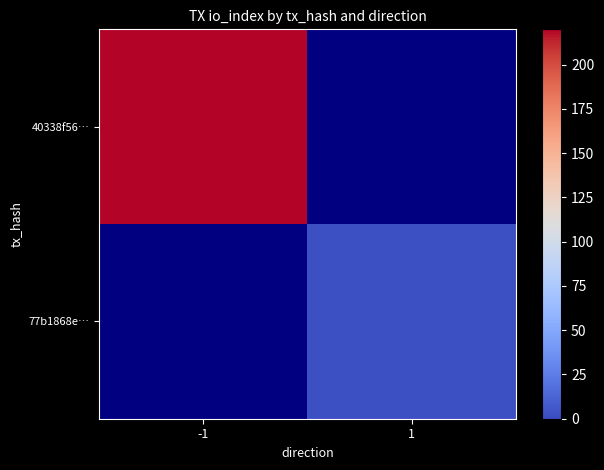

How many categories are shown in the chart?

2